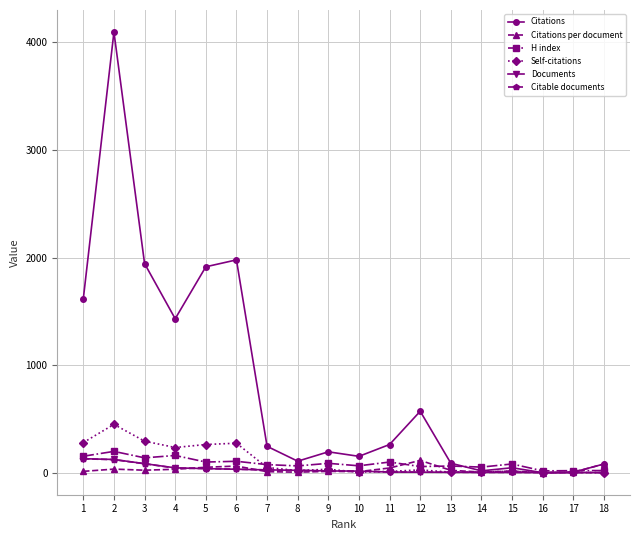

True or false: H index has more than 2 interior local peaks.

True